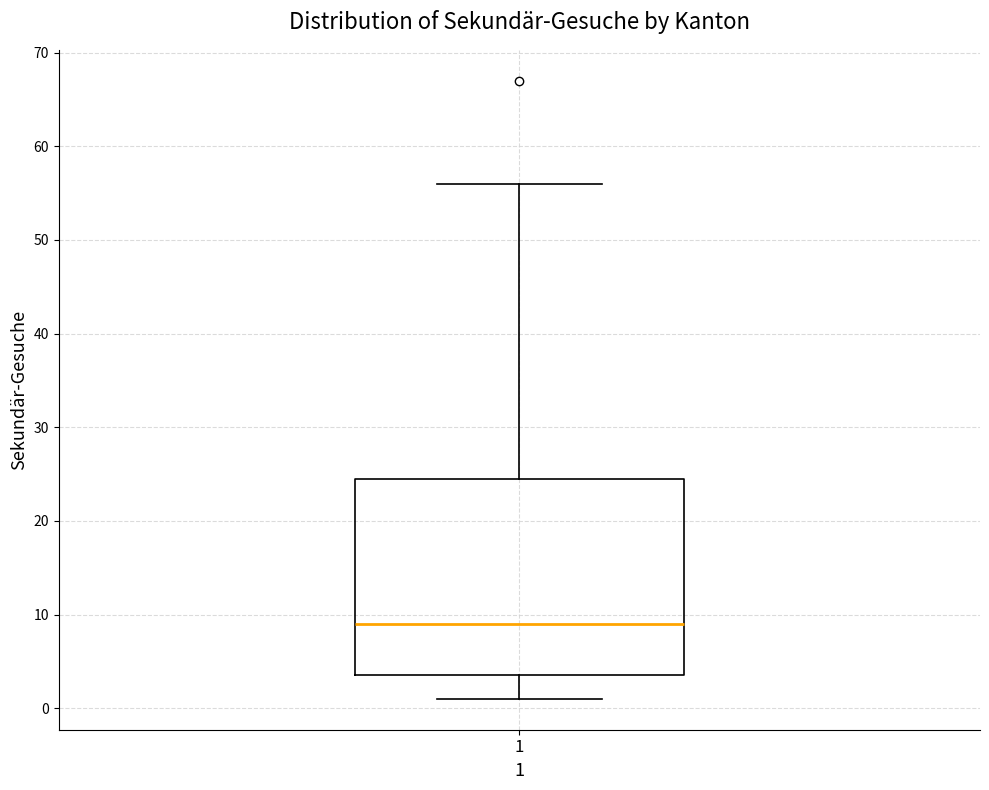

Transcribe this box plot: give where the median line is, the range the box spans, and where the two whiskers end, as read against the y-axis. The values are not printed on the chart, so give them approximately, as read against the axis.

median 9, box 4 to 25, whiskers 1 to 56